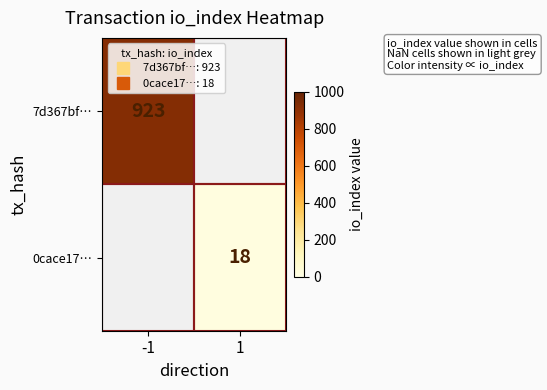

At which label does 7d367bf… reach its peak?

-1